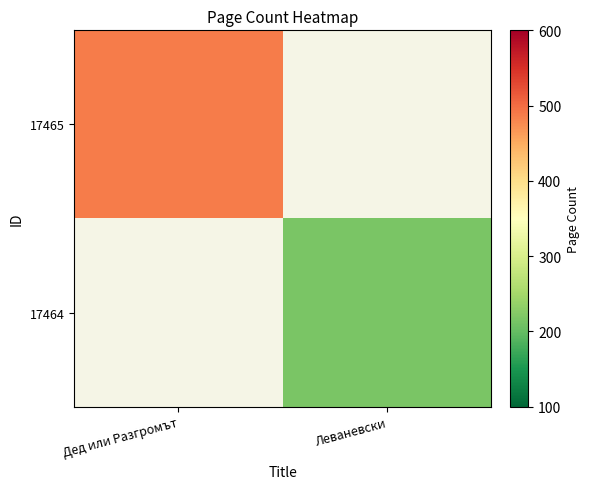

Rank the series by their average value, from highest to lowest.

17465, 17464